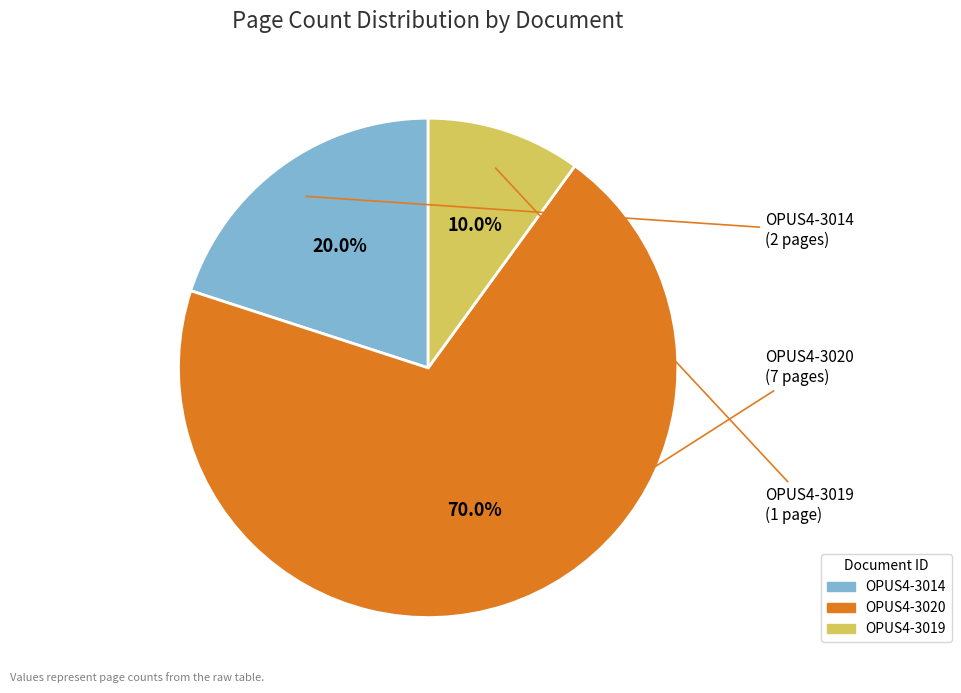

What is the total percentage of OPUS4-3019 and OPUS4-3020?

80.0%